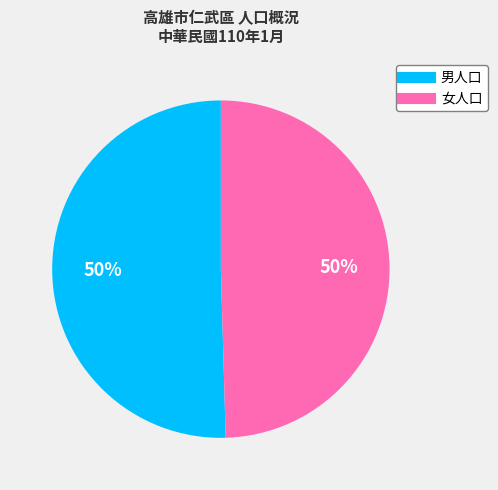

Count the number of slices in the pie.

2